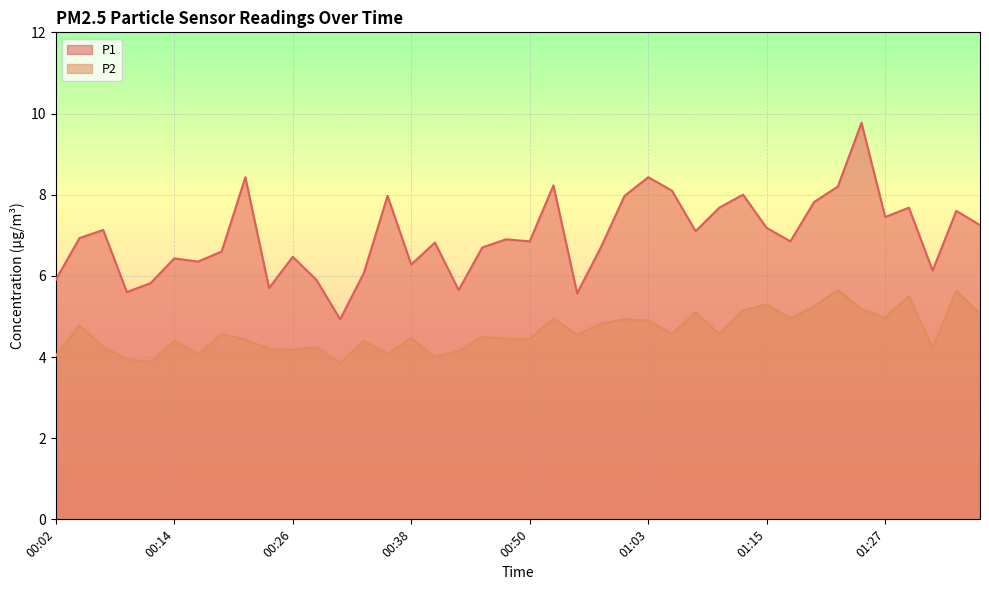

What is the maximum value for P1?

9.8